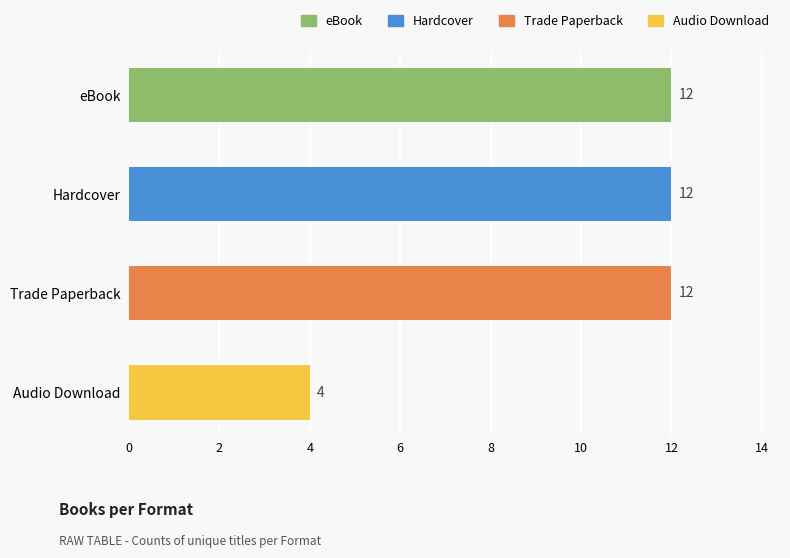

The value at Hardcover is 8. True or false?

False